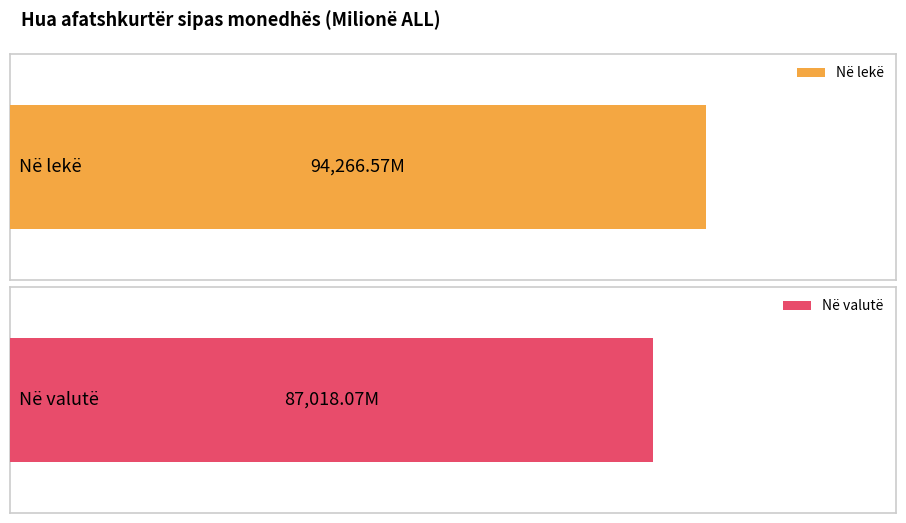

Which series has the largest total across all categories?

Në lekë